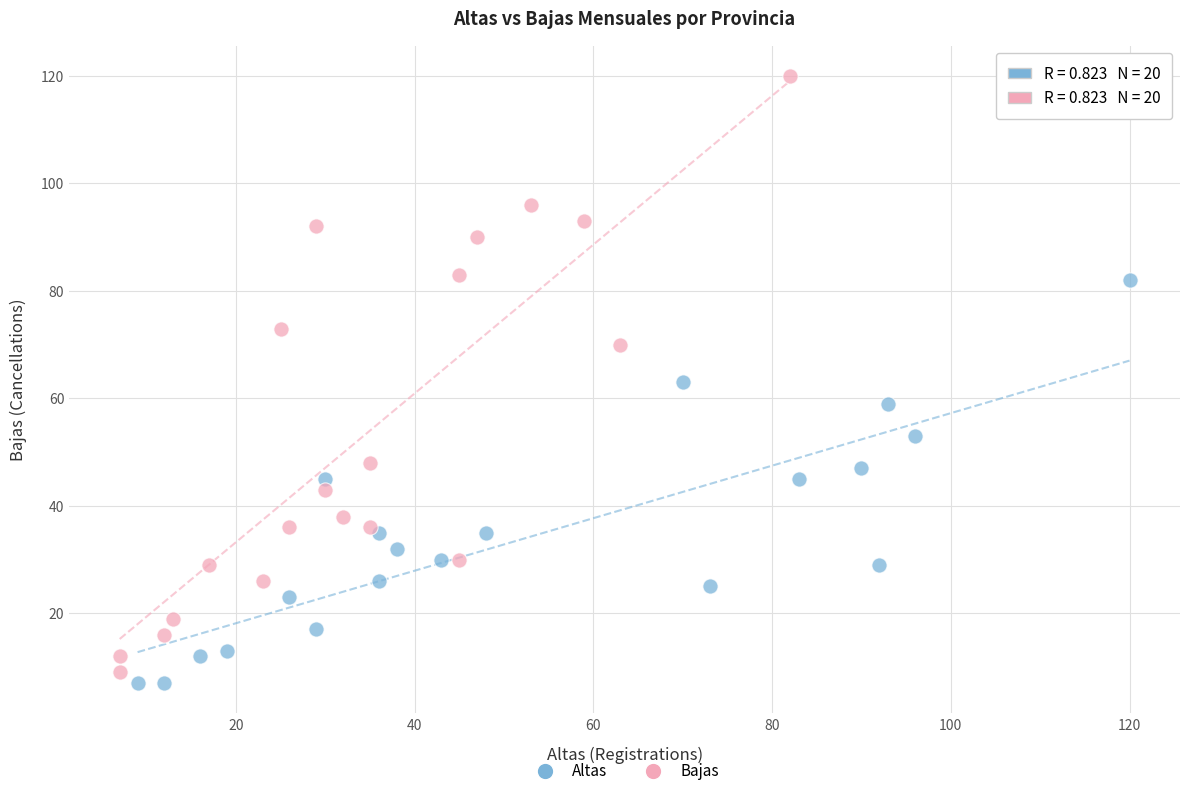

Which series contains the highest Y value?

Bajas